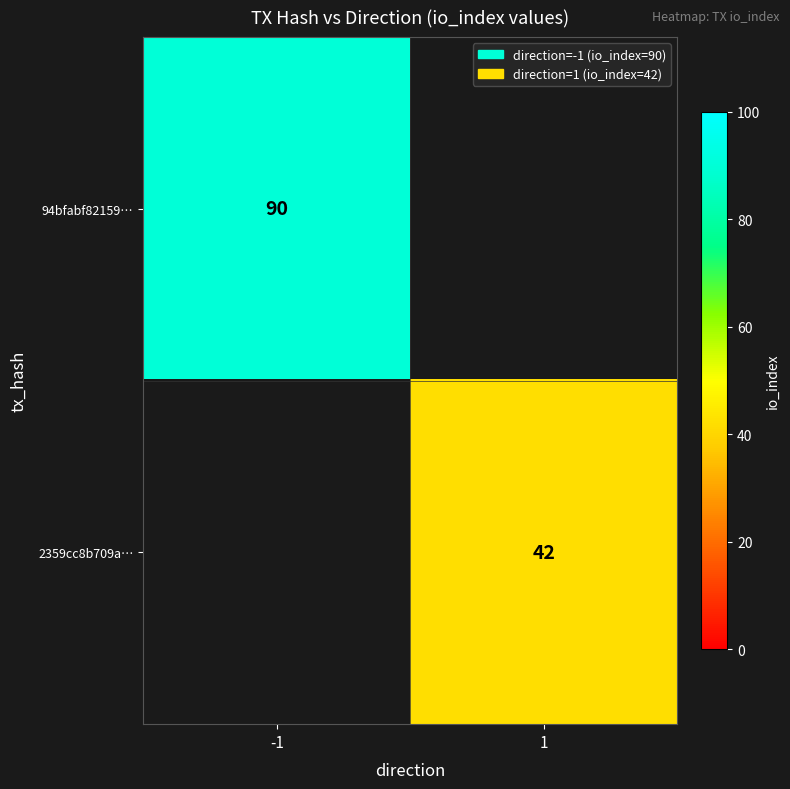

Count the number of data series in this chart.

2